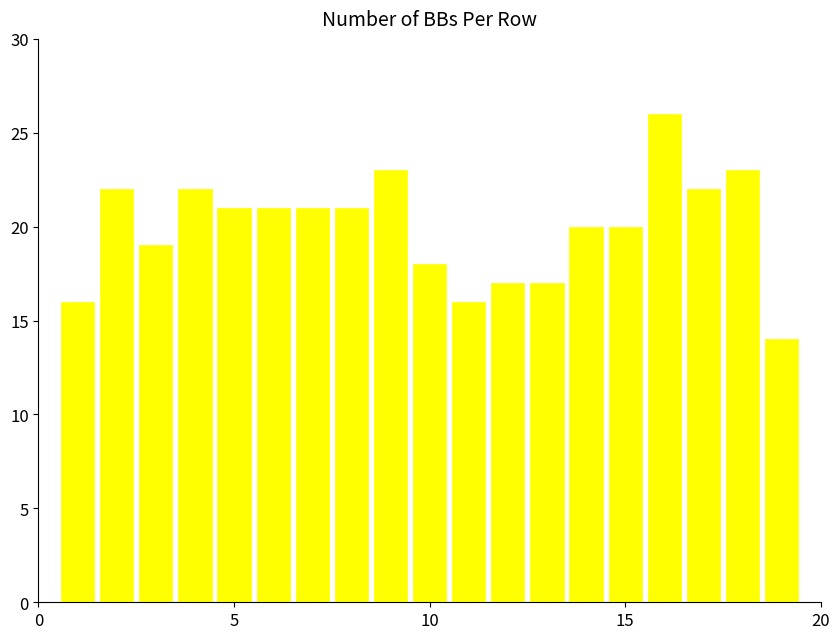

What is the average value?

20